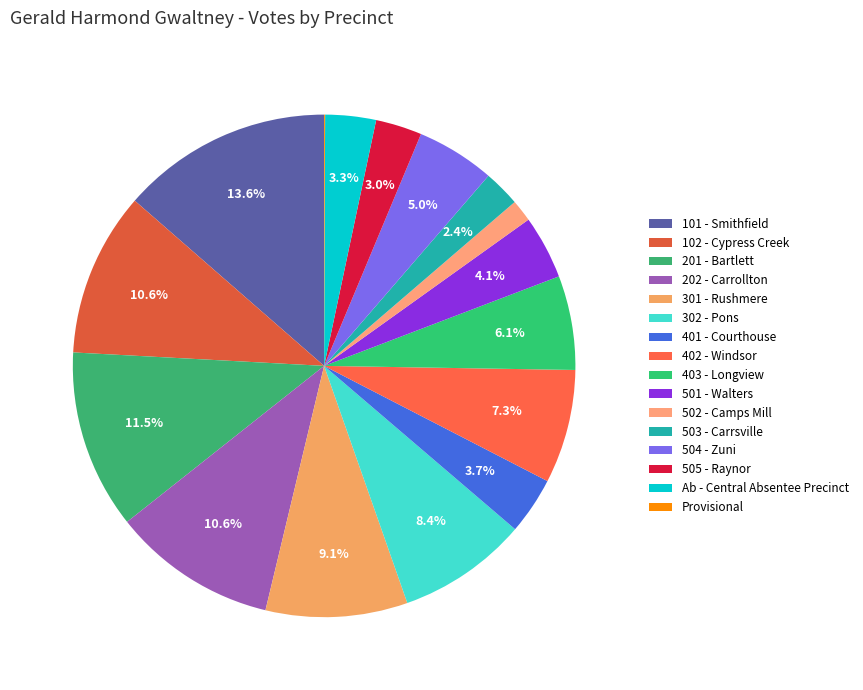

How many segments does this pie chart have?

16